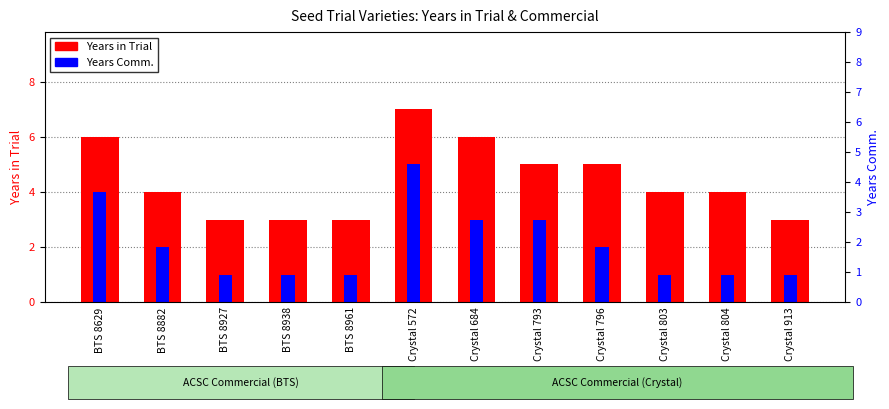

How many values in the Years Comm. series are below 2?

6